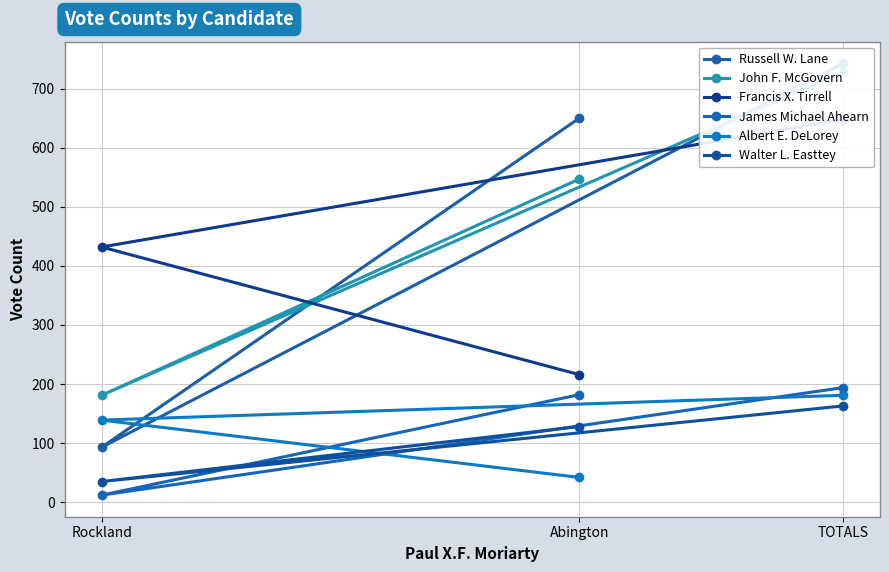

Which series has the largest total across all categories?

Russell W. Lane